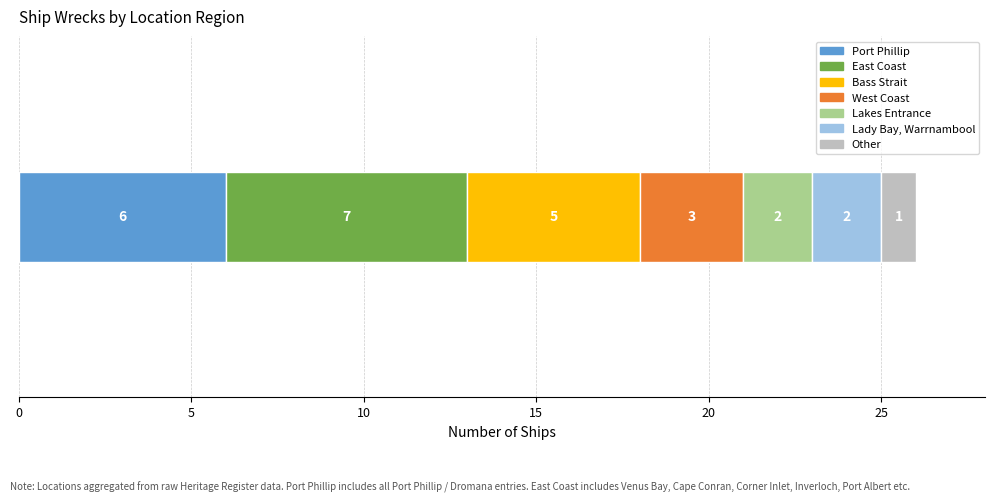

How many categories are shown in the chart?

1